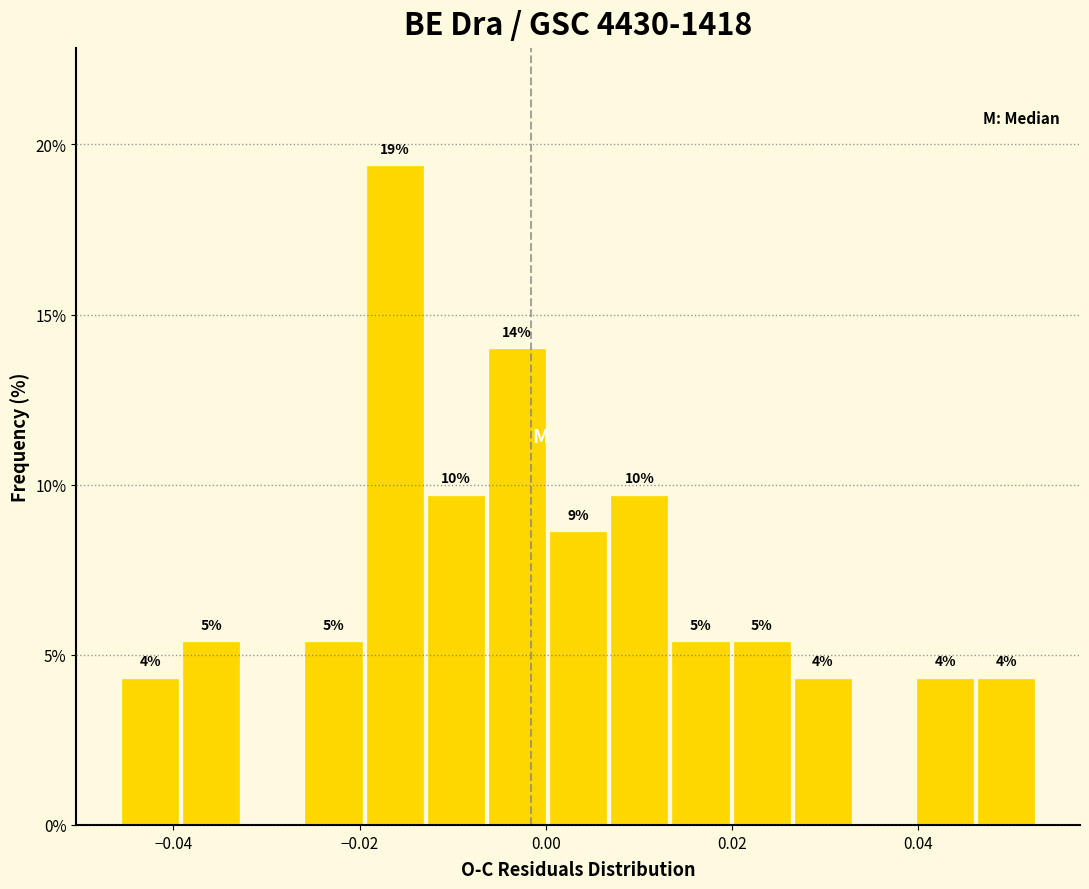

Around what value on the x-axis is the tallest bar? Give the approximate position of its centre, as read against the axis.

-0.016